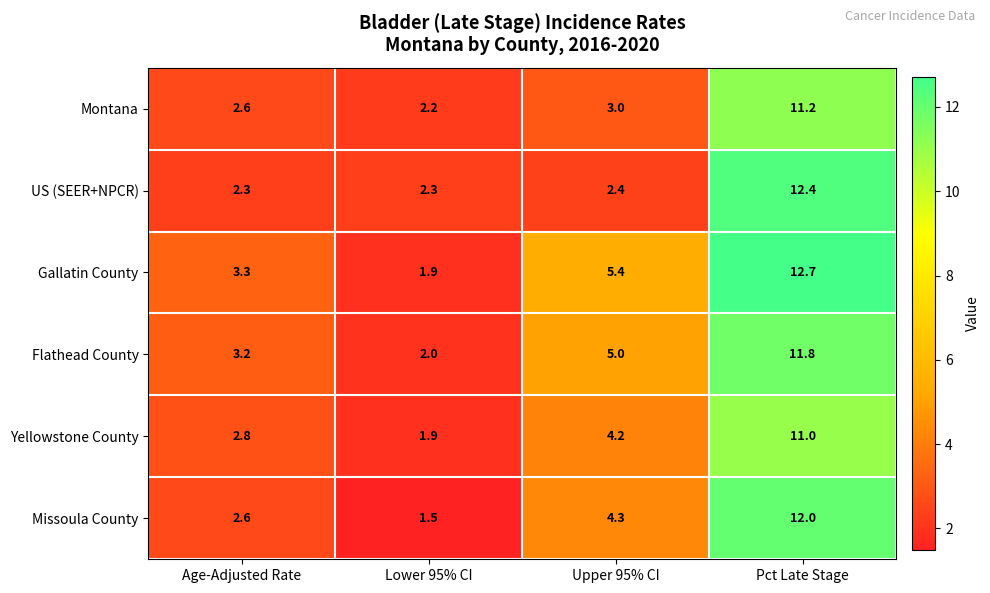

At which label is Montana closest to 6?

Upper 95% CI